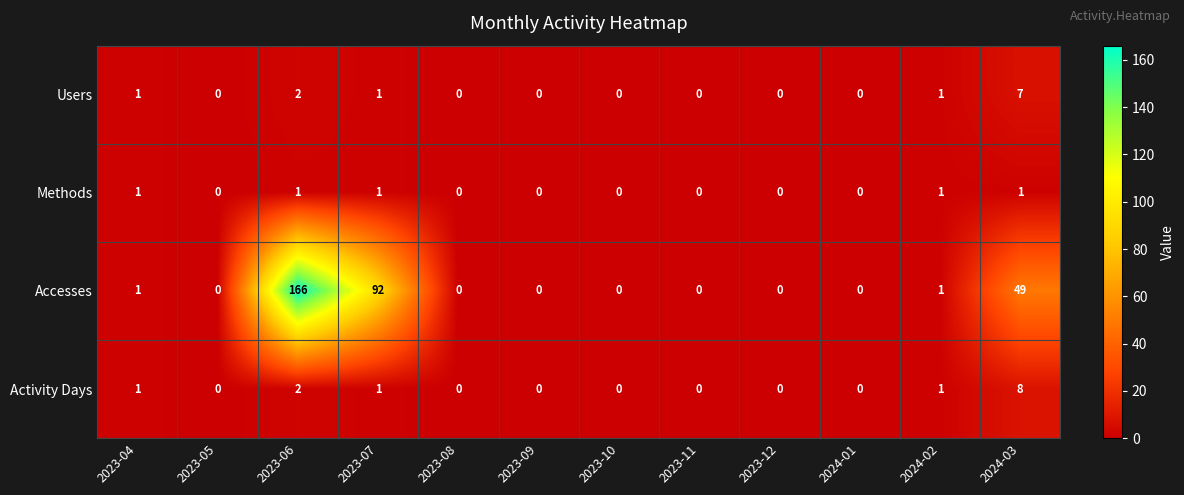

True or false: Activity Days has a value of 3 at 2023-11.

False